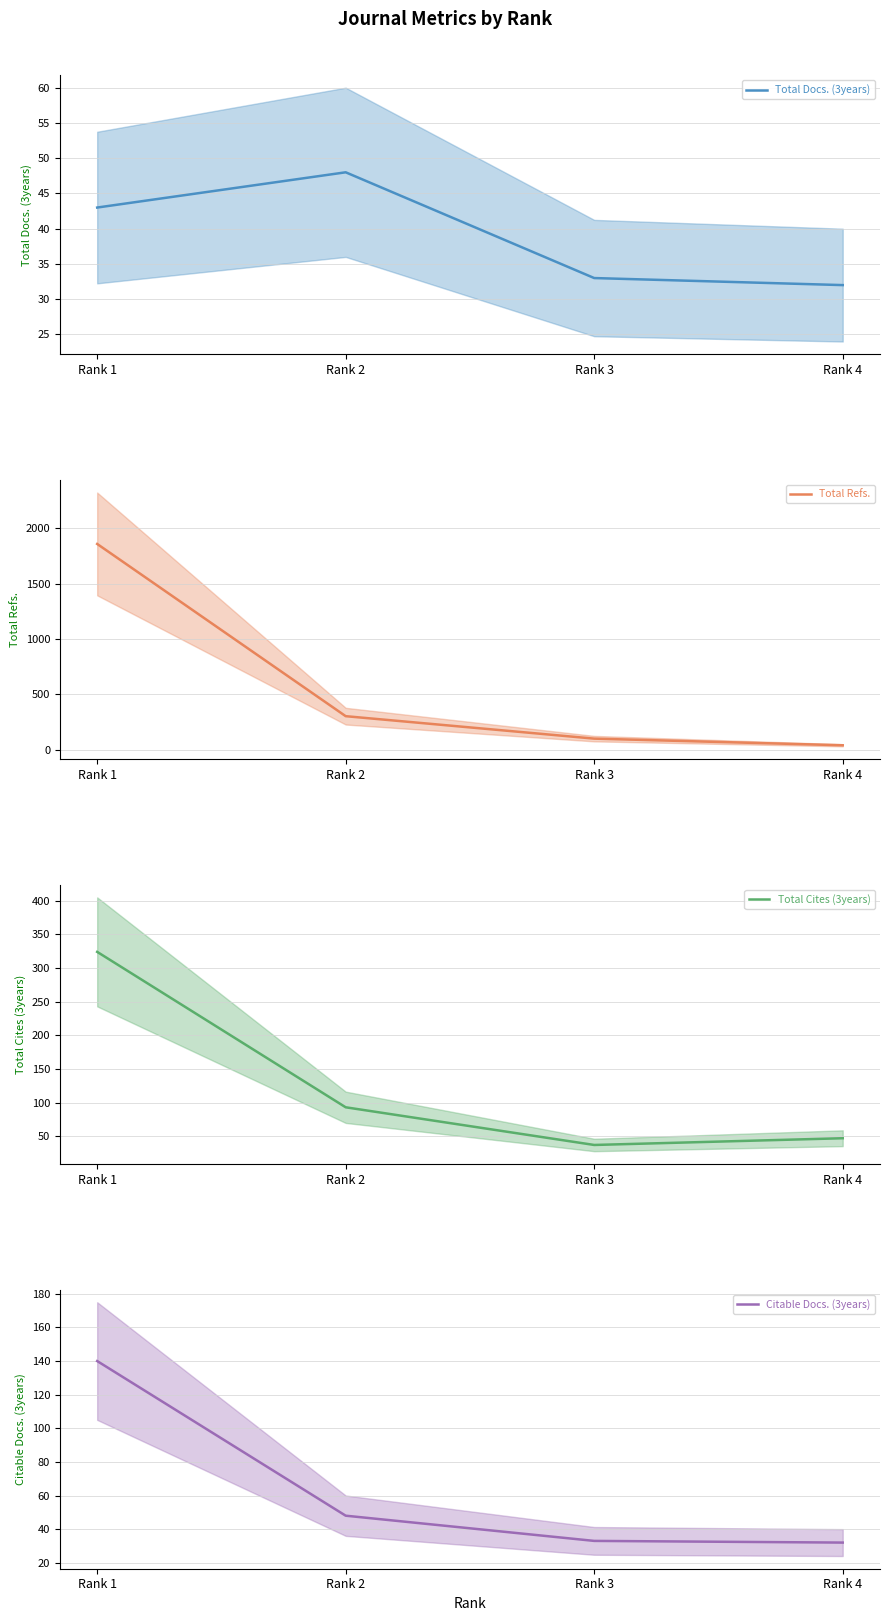

How many data points in Citable Docs. (3years) are less than 48?

2